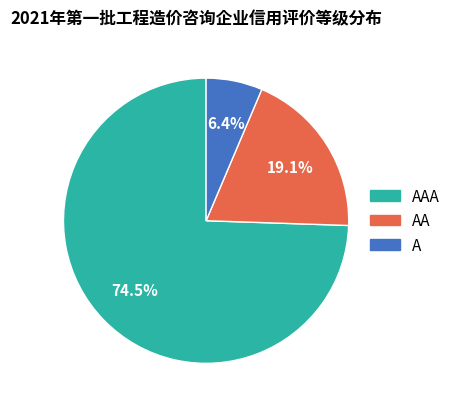

How many segments does this pie chart have?

3